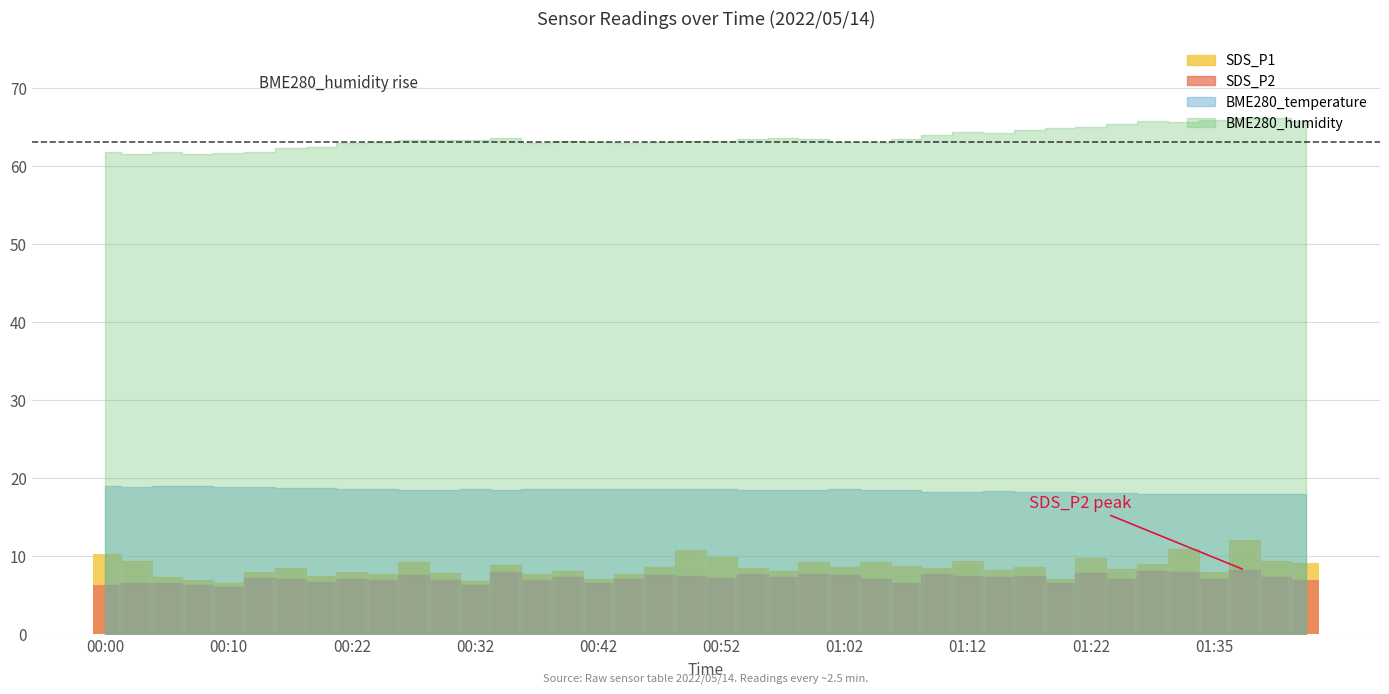

The SDS_P1 series shows 10.4 at 01:20. True or false?

False